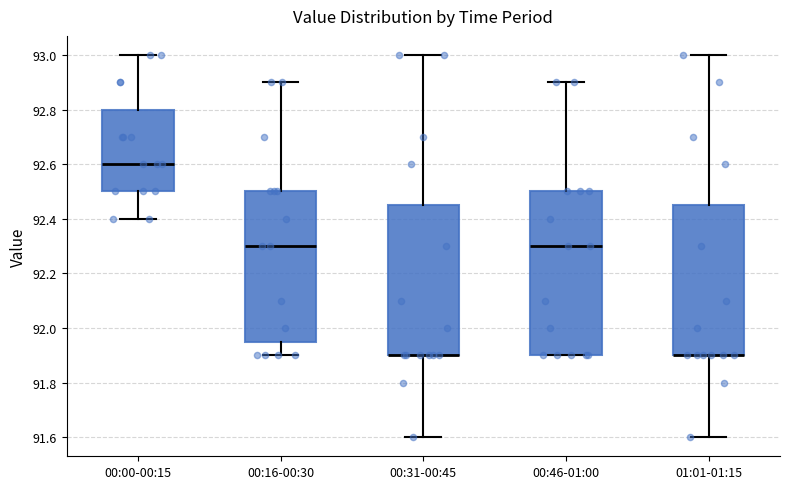

Reading left to right, read every box against the y-axis: the position of its median line, the range the box covers, and the ends of its whiskers. The values are not printed on the chart, so give them approximately, as read against the axis.

00:00-00:15: median 92.60, box 92.50 to 92.80, whiskers 92.40 to 93.00
00:16-00:30: median 92.30, box 91.96 to 92.50, whiskers 91.90 to 92.90
00:31-00:45: median 91.90 (drawn on the box's lower edge), box 91.90 to 92.46, whiskers 91.60 to 93.00
00:46-01:00: median 92.30, box 91.90 to 92.50, whiskers 91.90 to 92.90
01:01-01:15: median 91.90 (drawn on the box's lower edge), box 91.90 to 92.46, whiskers 91.60 to 93.00